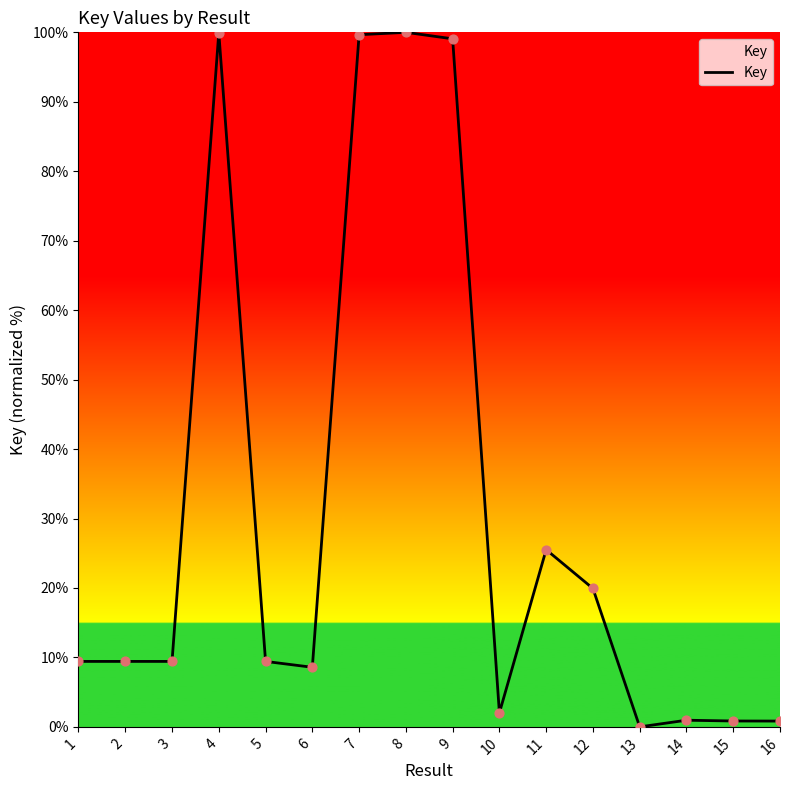

Which has a higher value, 12 or 1?

12